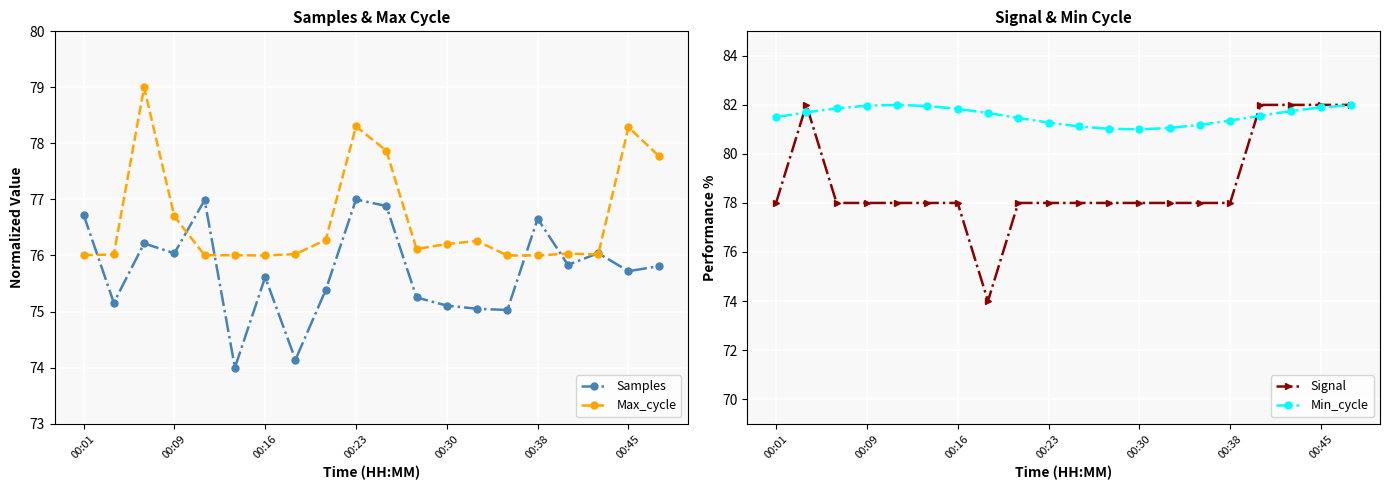

At 14, list the series in order from smallest to largest.

Samples, Max_cycle, Signal, Min_cycle